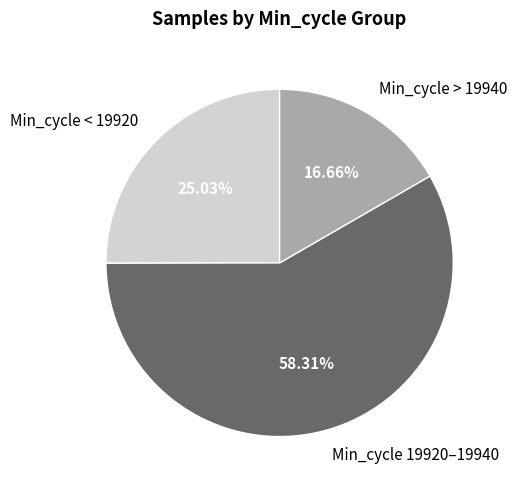

Does any single category account for the majority?

Yes